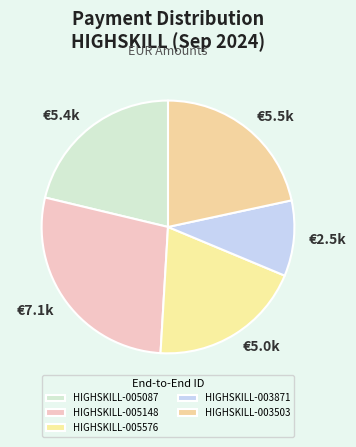

Rank the categories by value from lowest to highest.

HIGHSKILL-003871, HIGHSKILL-005576, HIGHSKILL-005087, HIGHSKILL-003503, HIGHSKILL-005148